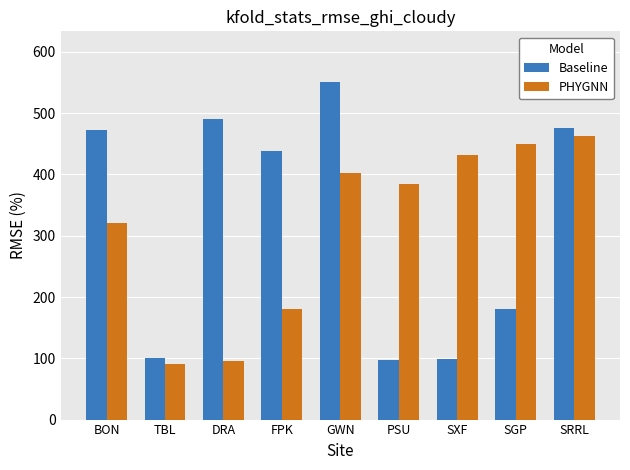

Between SXF and SRRL, which series saw the biggest shift?

Baseline